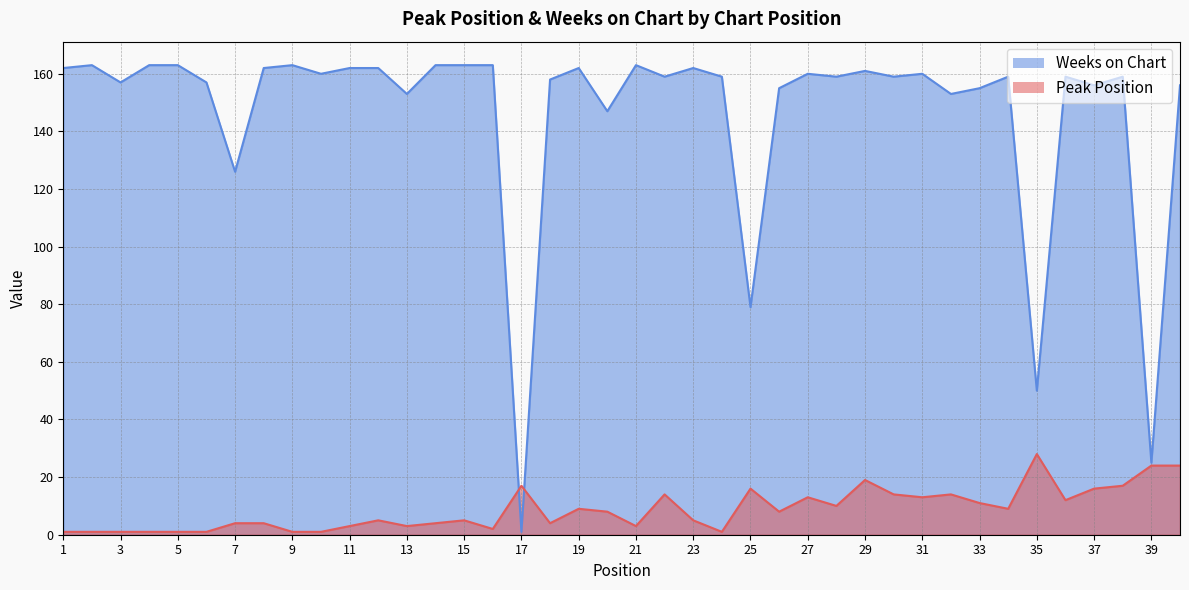

What is the total value across all series at 34?

168